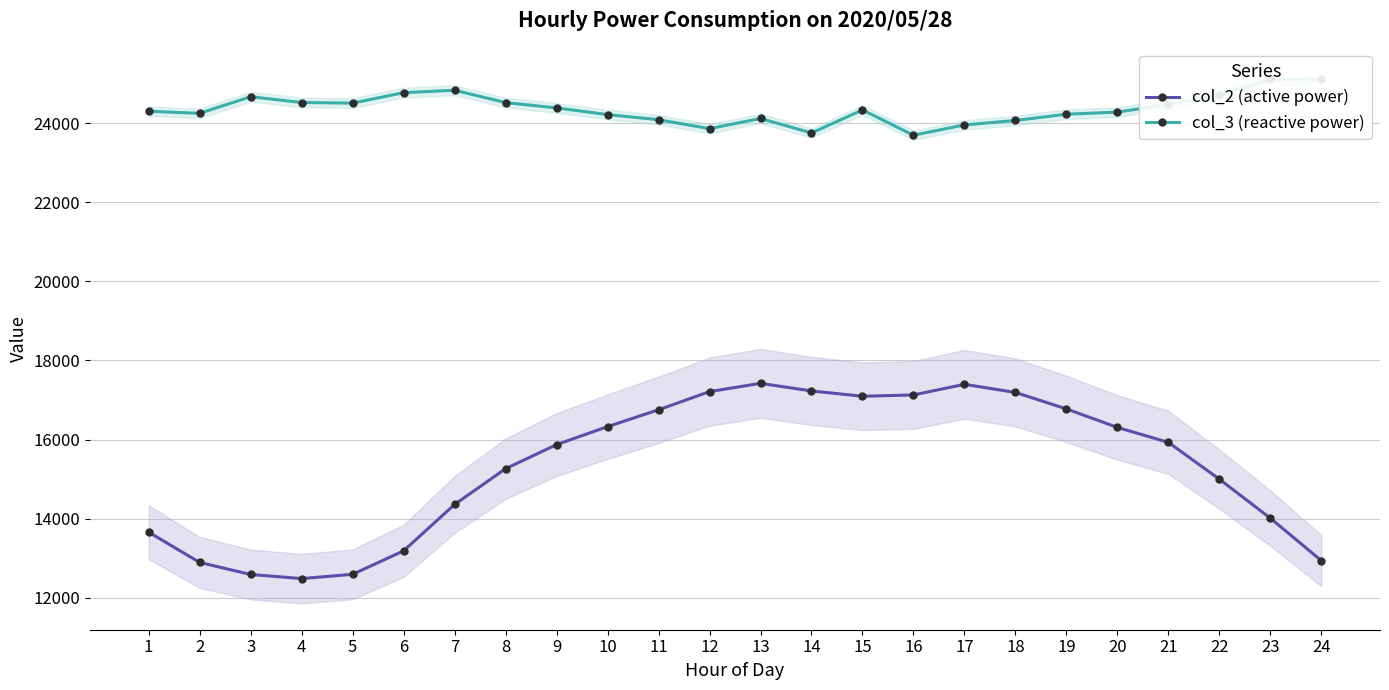

How many distinct data groups are displayed?

2